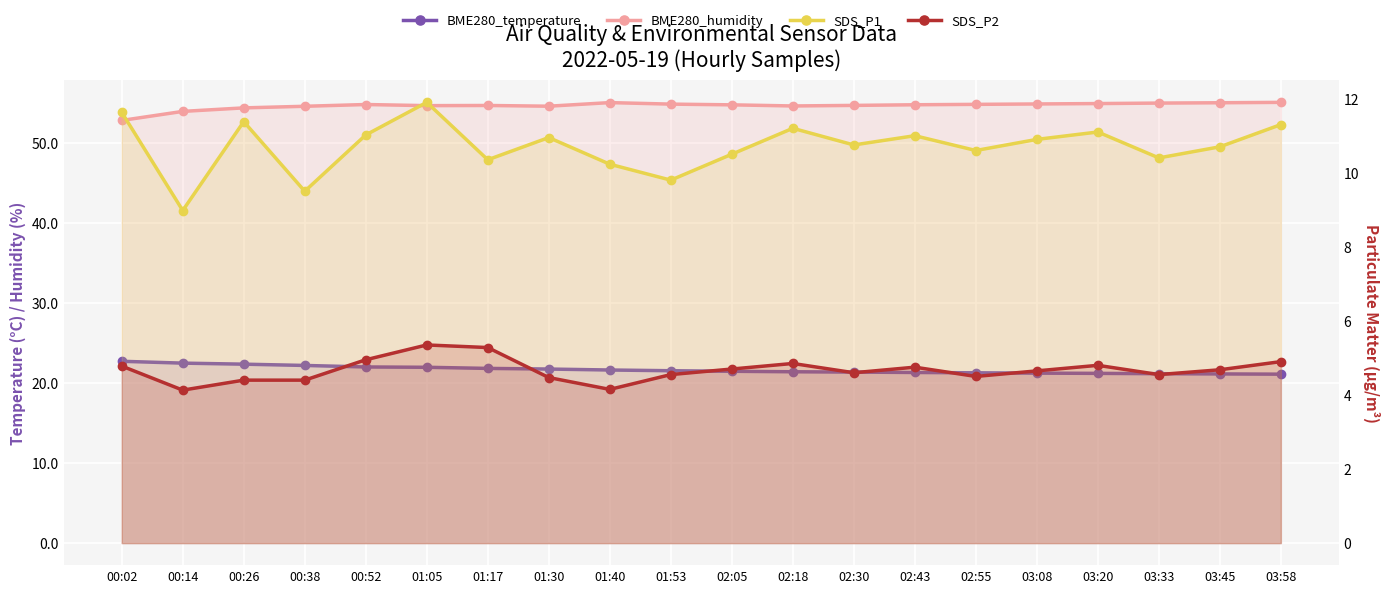

How many lines are shown in the chart?

4